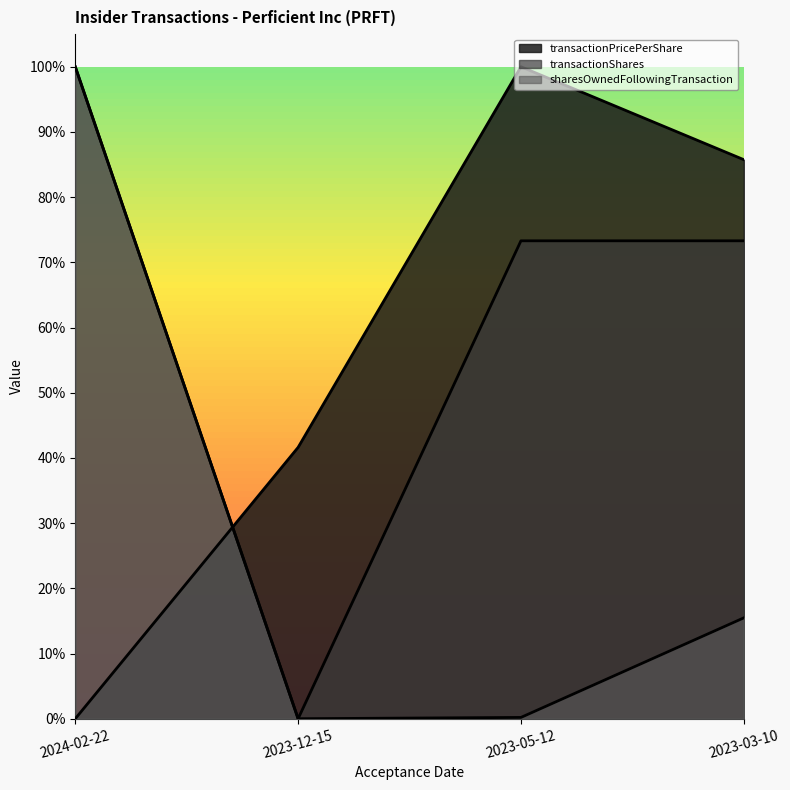

How many interior local valleys does the transactionShares series have?

1